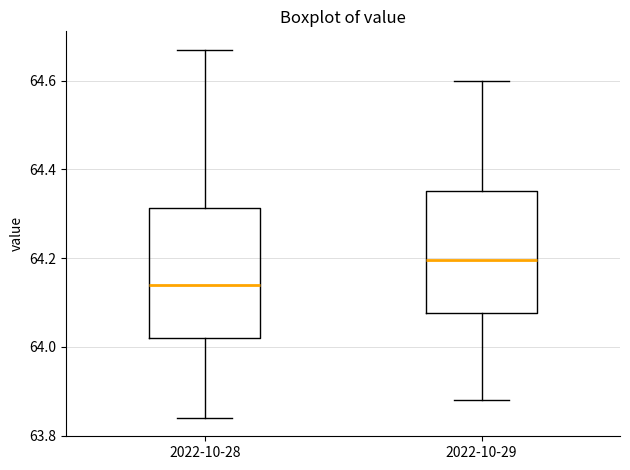

Where does the upper whisker of the box for 2022-10-28 end on the y-axis? The values are not printed on the chart, so give them approximately, as read against the axis.

64.68